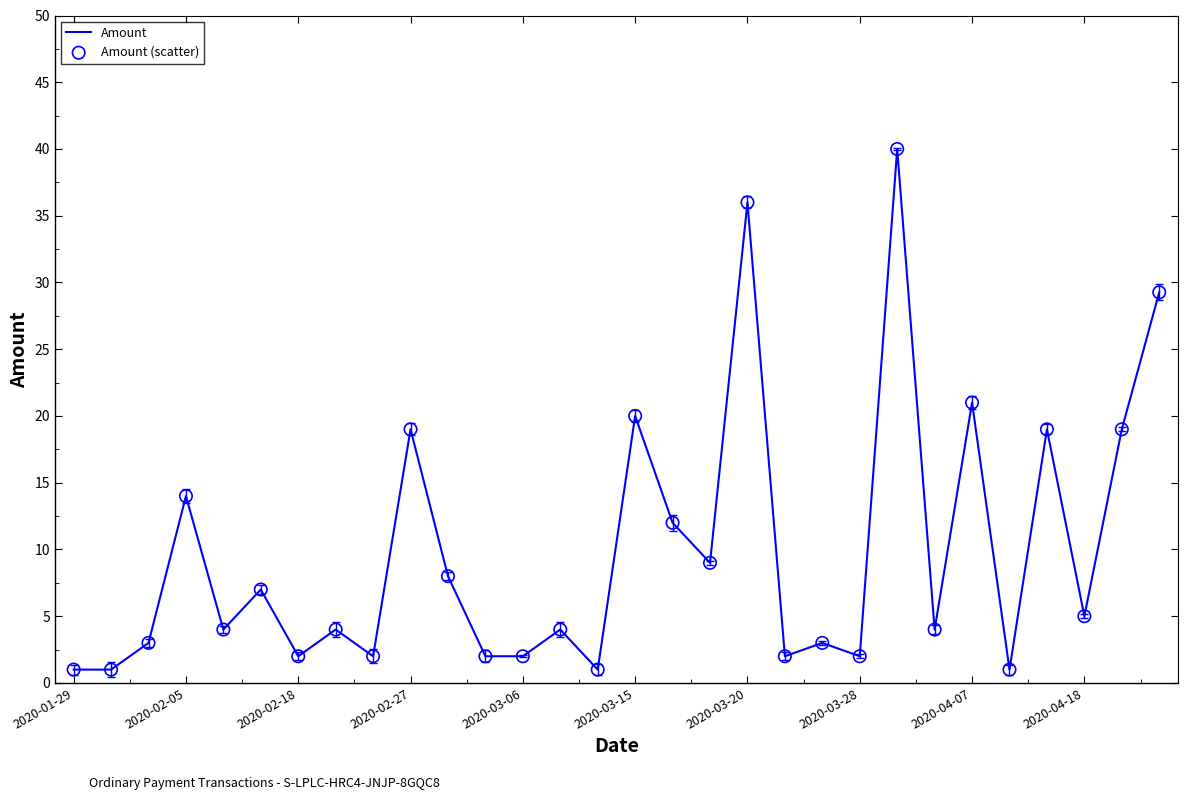

What is the difference between the maximum and minimum values?

39.0